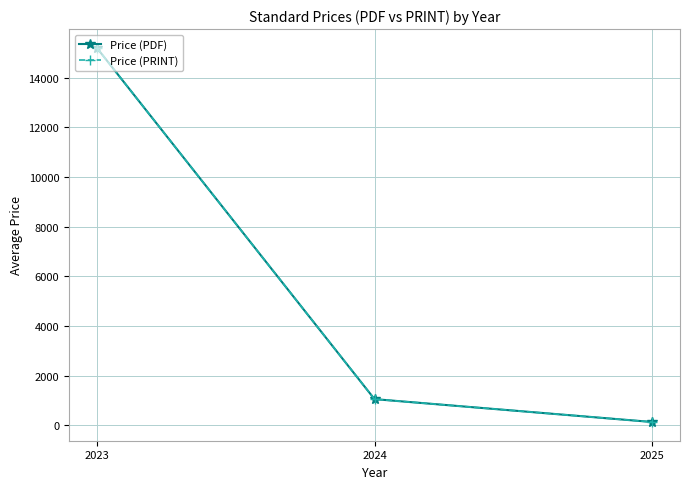

Is this an area chart (filled region under the line)?

No